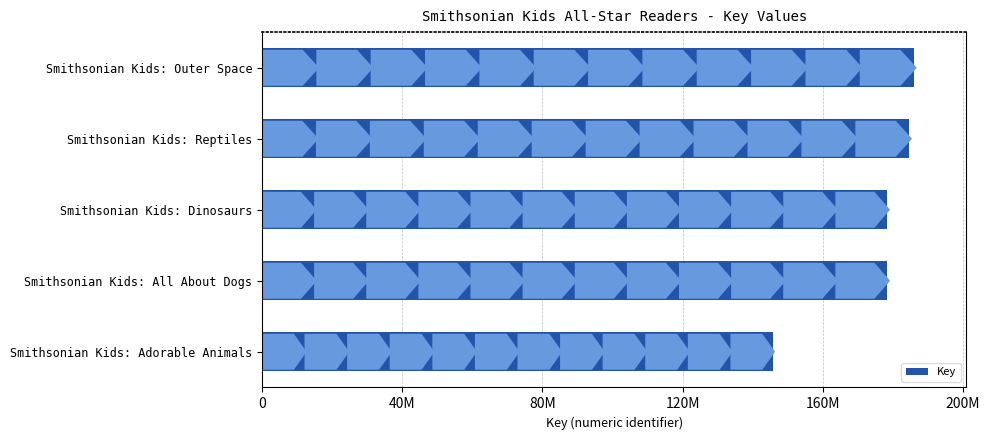

Does the chart contain any negative values?

No